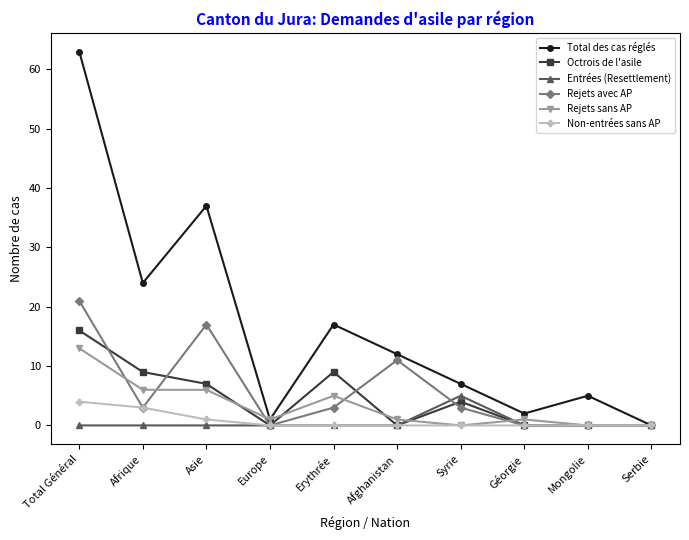

At which label is Total des cas réglés closest to 31?

Asie